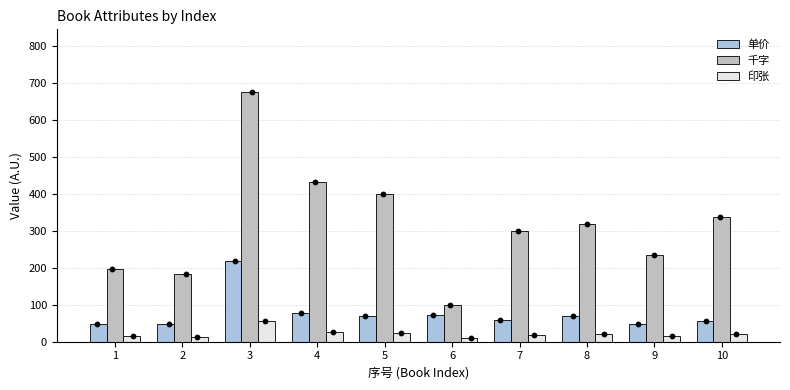

At how many categories does at least one series exceed 137?

9